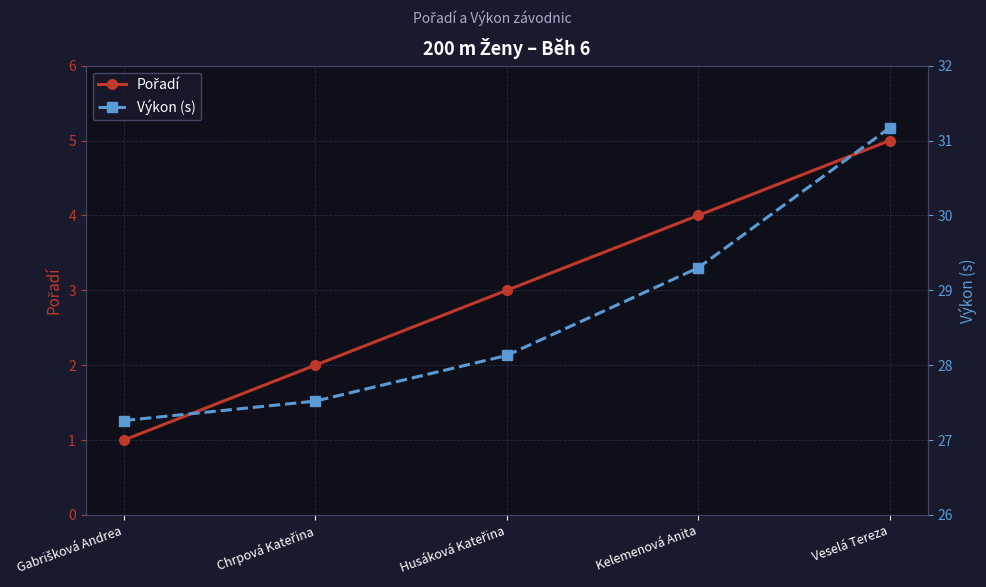

List the labels in order of Výkon (s) value, smallest first.

Gabrišková Andrea, Chrpová Kateřina, Husáková Kateřina, Kelemenová Anita, Veselá Tereza